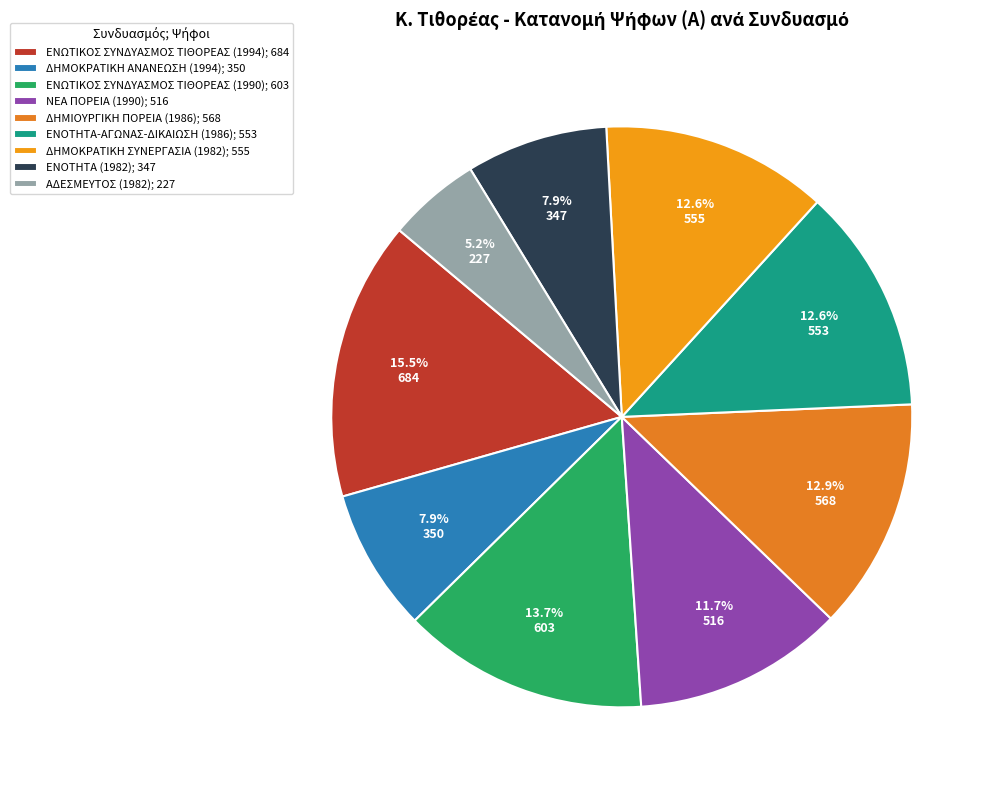

Does any single category account for the majority?

No